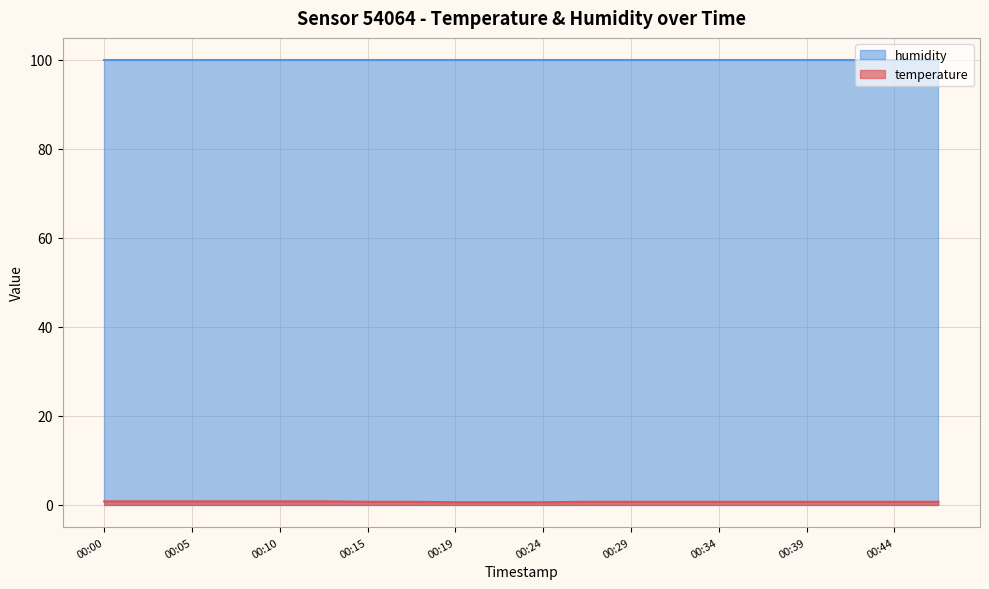

The value at 00:07 is 1.2. True or false?

False